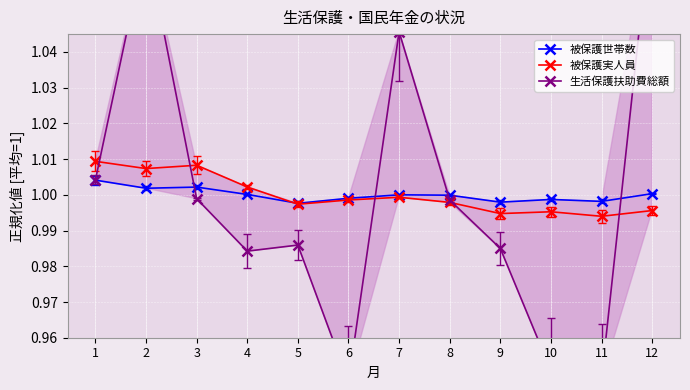

How many data points in 被保護世帯数 are less than 1?

6